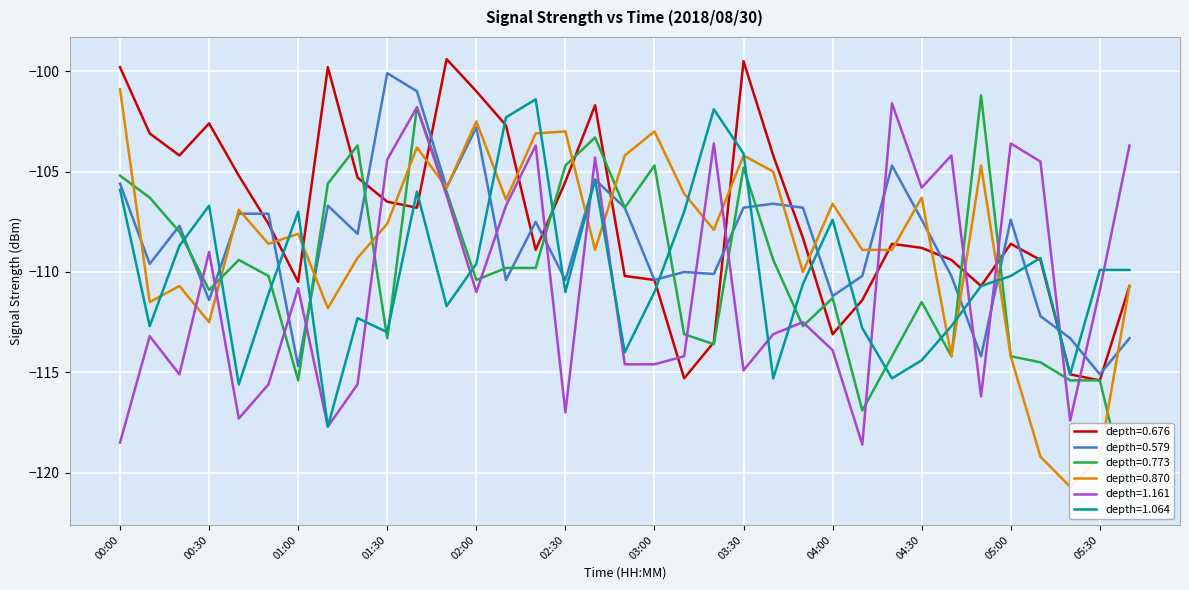

Reading right to left, extract all data points from this chart.

0.676: -110.7	-115.4	-115.1	-109.4	-108.6	-110.7	-109.4	-108.8	-108.6	-111.4	-113.1	-108.3	-104.2	-99.5	-113.5	-115.3	-110.4	-110.2	-101.7	-105.5	-108.9	-102.7	-101.0	-99.4	-106.8	-106.5	-105.3	-99.8	-110.5	-107.6	-105.2	-102.6	-104.2	-103.1	-99.8
0.579: -113.3	-115.1	-113.3	-112.2	-107.4	-114.2	-110.2	-107.4	-104.7	-110.2	-111.2	-106.8	-106.6	-106.8	-110.1	-110.0	-110.4	-106.8	-105.4	-110.4	-107.5	-110.4	-102.8	-105.8	-101.0	-100.1	-108.1	-106.7	-114.7	-107.1	-107.1	-111.4	-107.7	-109.6	-105.6
0.773: -121.5	-115.4	-115.4	-114.5	-114.2	-101.2	-114.2	-111.5	-114.2	-116.9	-111.3	-112.7	-109.4	-104.8	-113.6	-113.1	-104.7	-106.8	-103.3	-104.7	-109.8	-109.8	-110.4	-106.0	-101.8	-113.3	-103.7	-105.6	-115.4	-110.2	-109.4	-110.9	-108.0	-106.3	-105.2
0.870: -110.7	-119.2	-120.7	-119.2	-114.2	-104.7	-114.2	-106.3	-108.9	-108.9	-106.6	-110.0	-105.0	-104.2	-107.9	-106.1	-103.0	-104.2	-108.9	-103.0	-103.1	-106.4	-102.5	-105.8	-103.8	-107.6	-109.3	-111.8	-108.1	-108.6	-106.9	-112.5	-110.7	-111.5	-100.9
1.161: -103.7	-110.9	-117.4	-104.5	-103.6	-116.2	-104.2	-105.8	-101.6	-118.6	-113.9	-112.5	-113.1	-114.9	-103.6	-114.2	-114.6	-114.6	-104.3	-117.0	-103.7	-106.7	-111.0	-106.2	-101.8	-104.4	-115.6	-117.7	-110.8	-115.6	-117.3	-109.0	-115.1	-113.2	-118.5
1.064: -109.9	-109.9	-115.1	-109.3	-110.2	-110.7	-112.7	-114.4	-115.3	-112.8	-107.4	-110.6	-115.3	-104.1	-101.9	-107.0	-111.0	-114.0	-105.4	-111.0	-101.4	-102.3	-109.6	-111.7	-106.0	-113.0	-112.3	-117.7	-107.0	-111.1	-115.6	-106.7	-108.7	-112.7	-105.9